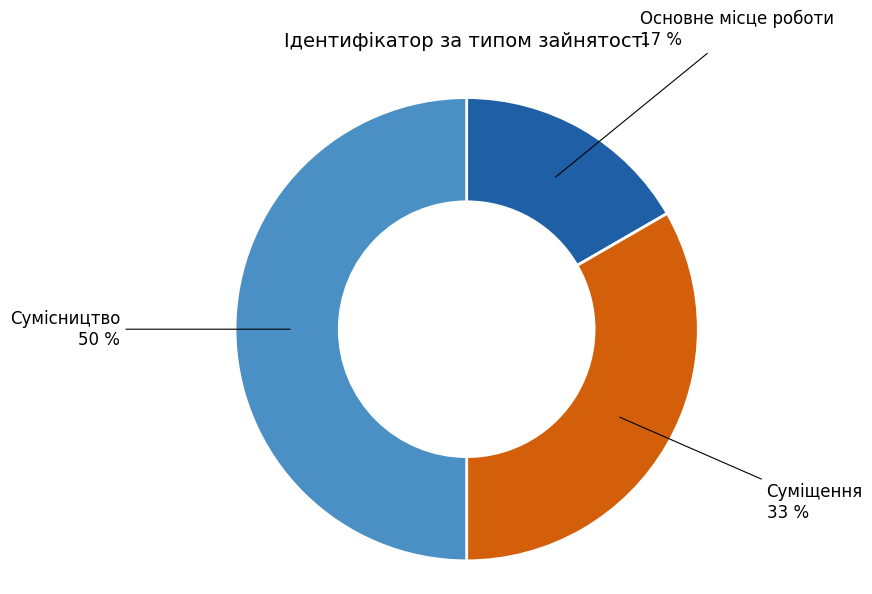

What percentage is the Основне місце роботи slice, to the nearest percent?

17%